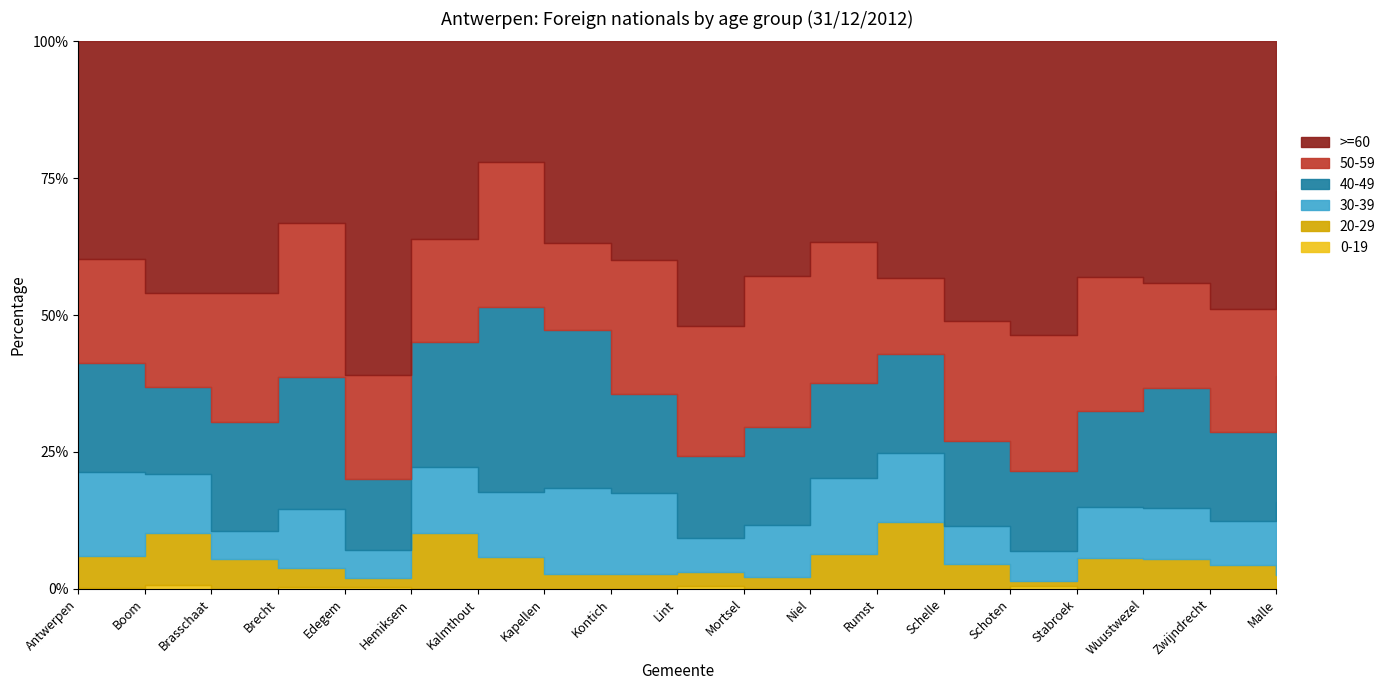

True or false: 50-59 and >=60 intersect in this chart.

True